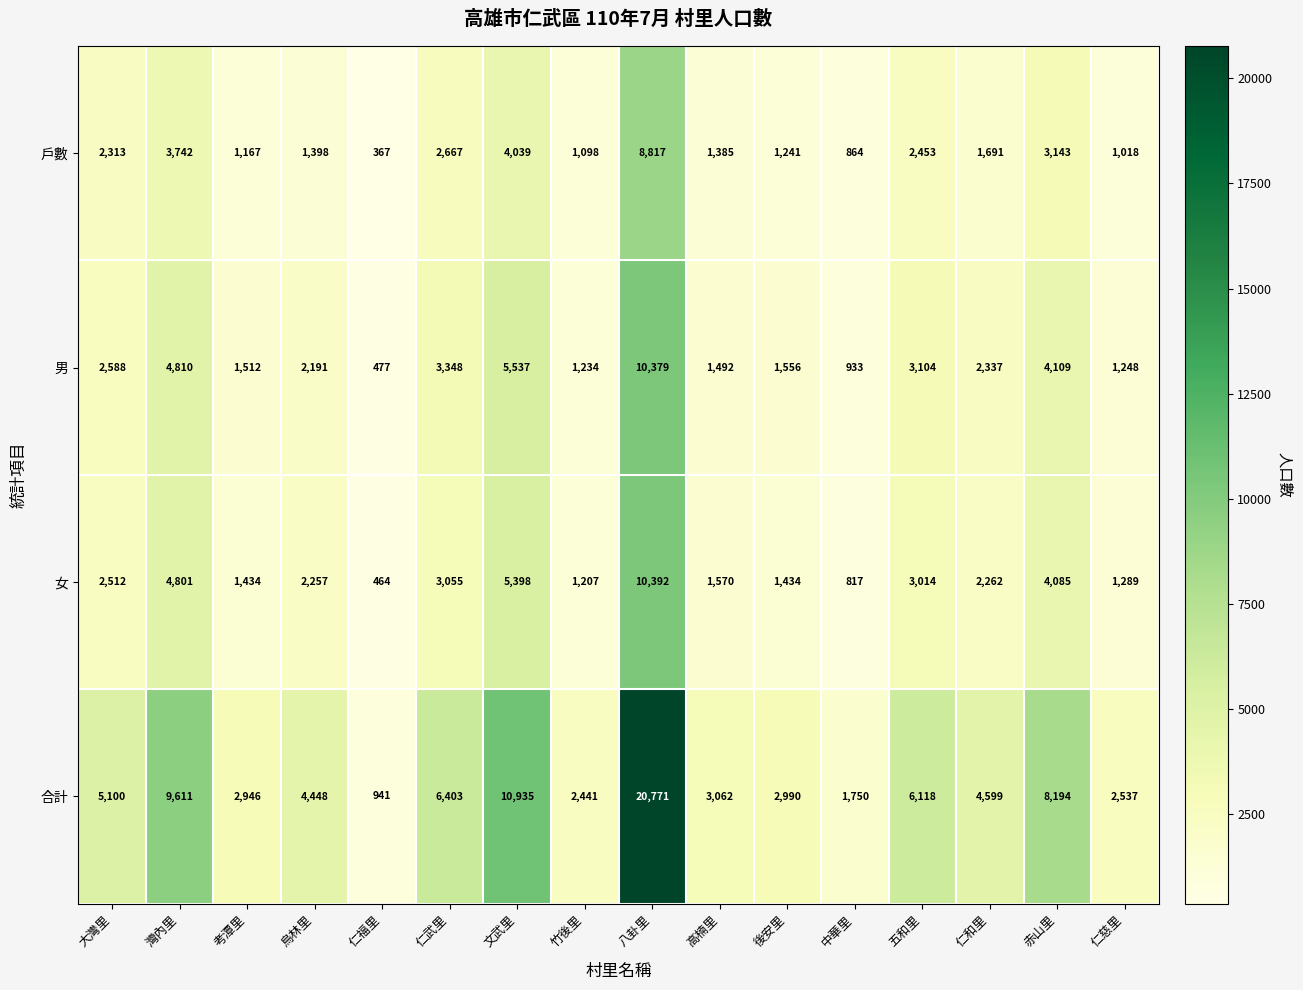

Which series has the largest total across all categories?

合計